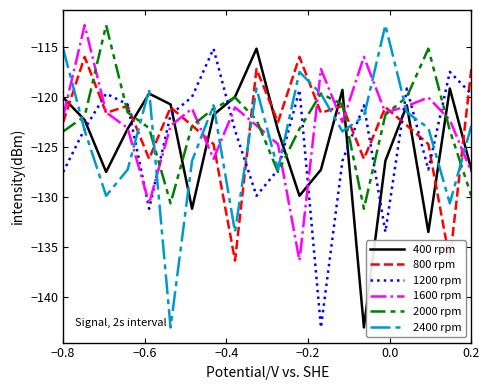

True or false: 400 rpm and 2400 rpm intersect in this chart.

True